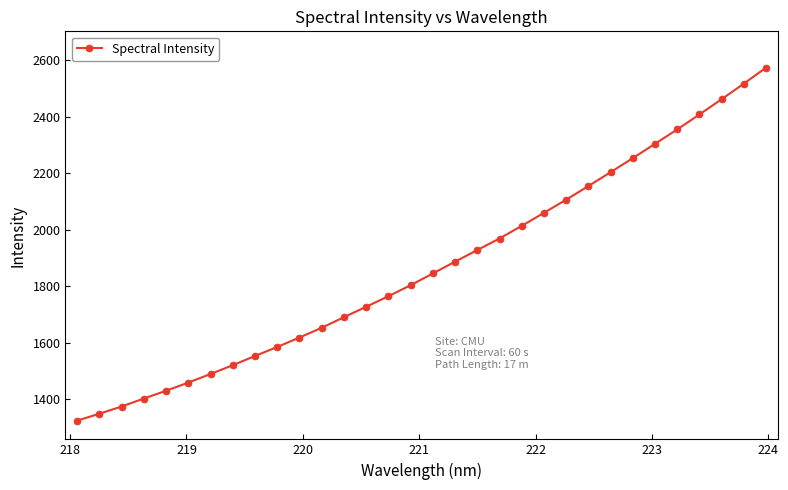

Reading left to right, extract all data points from this chart.

1324.7	1349.2	1374.7	1403.0	1430.5	1459.5	1489.8	1521.2	1553.7	1585.5	1619.0	1653.5	1691.0	1727.9	1765.2	1804.2	1845.8	1887.4	1928.6	1969.5	2014.2	2060.3	2106.9	2155.0	2204.1	2253.9	2304.6	2355.4	2408.4	2462.5	2517.5	2574.1